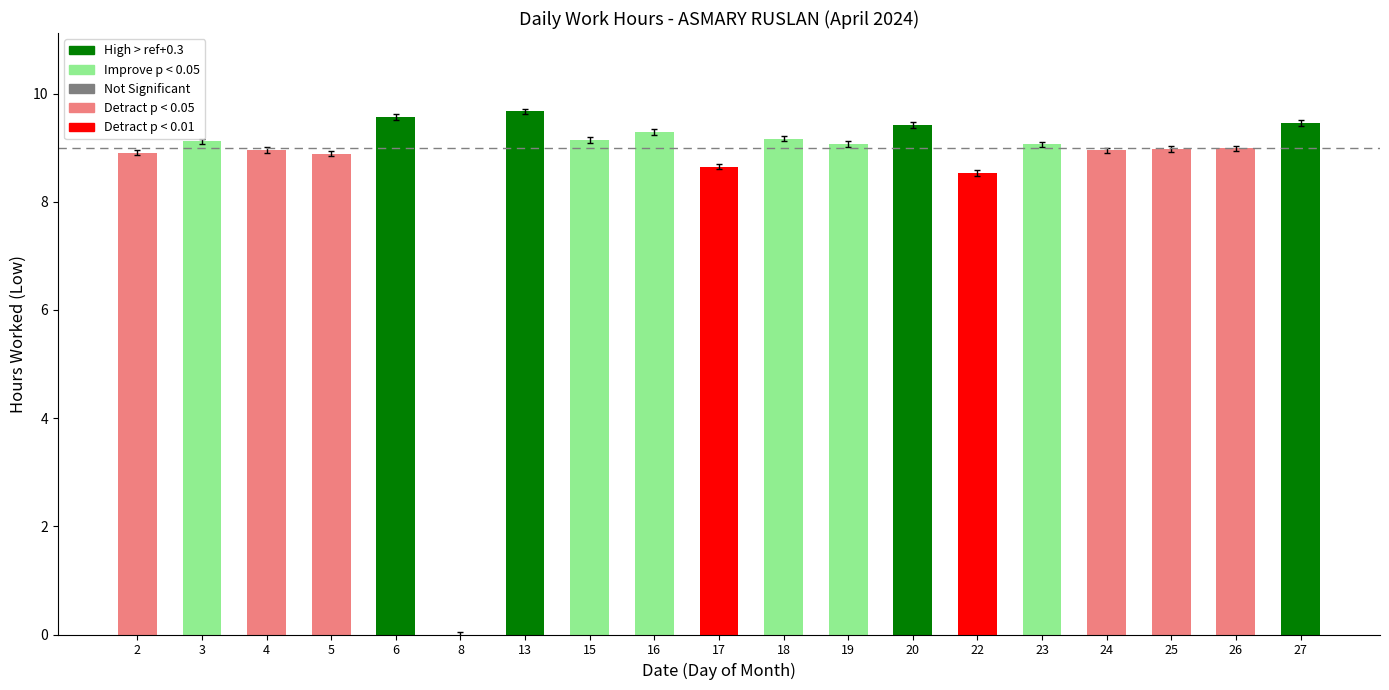

What is the maximum value shown in the chart?

9.7